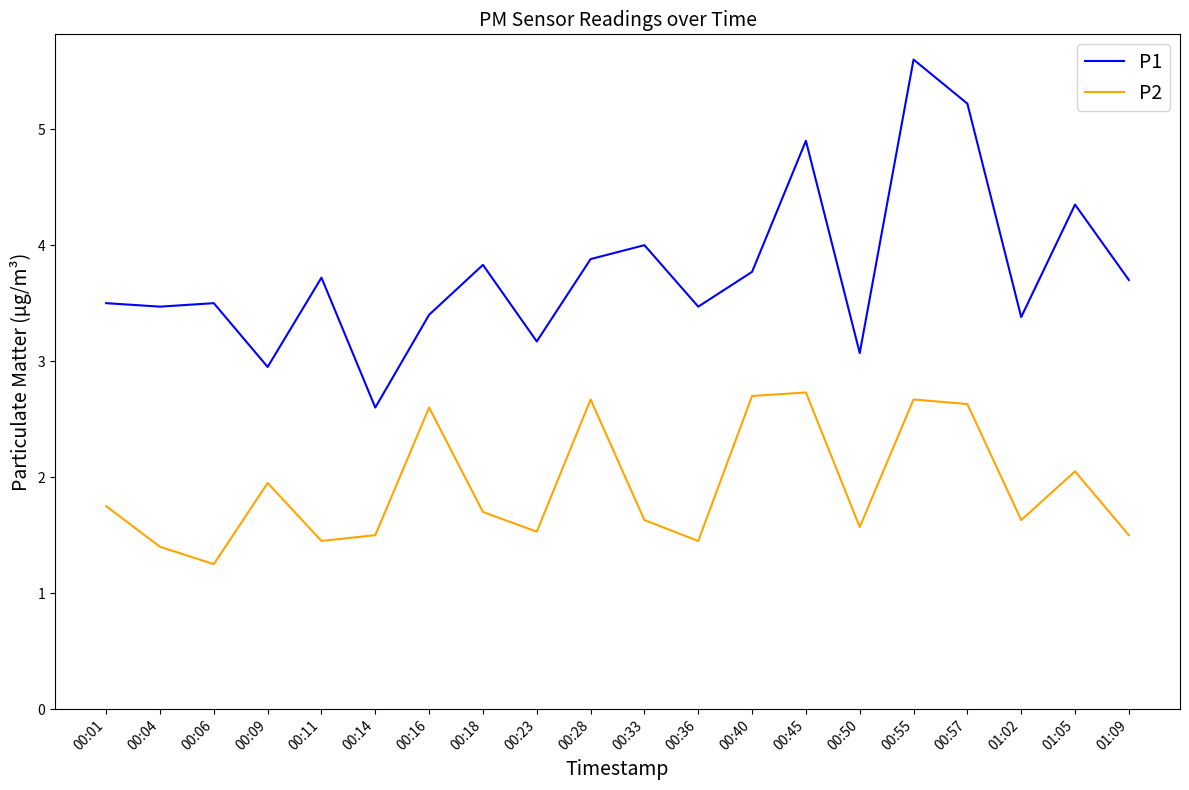

Which series changed the most between 00:04 and 01:05?

P1